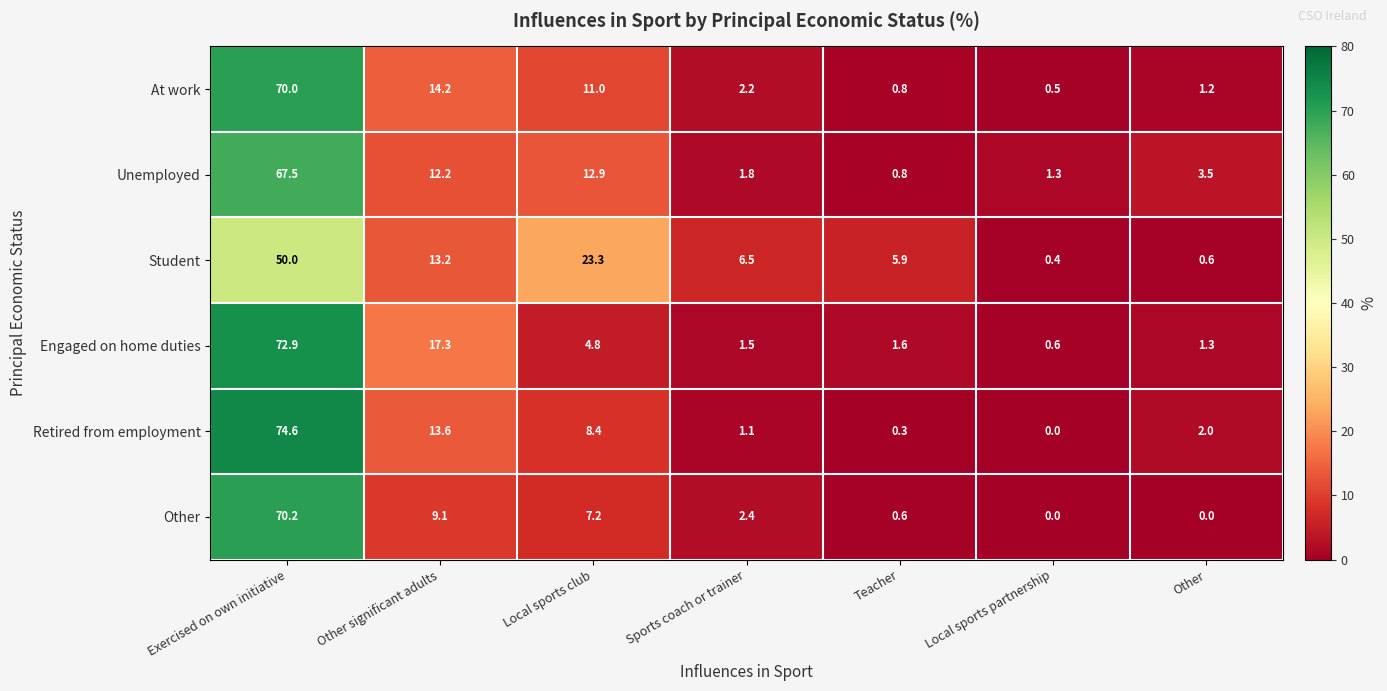

What is the difference between the maximum and second lowest values in the Retired from employment series?

74.3